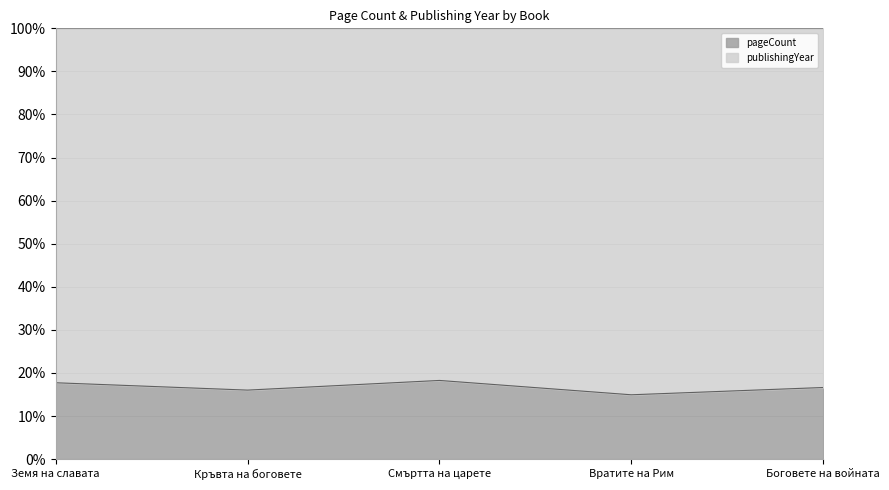

What is the average value?

16.7